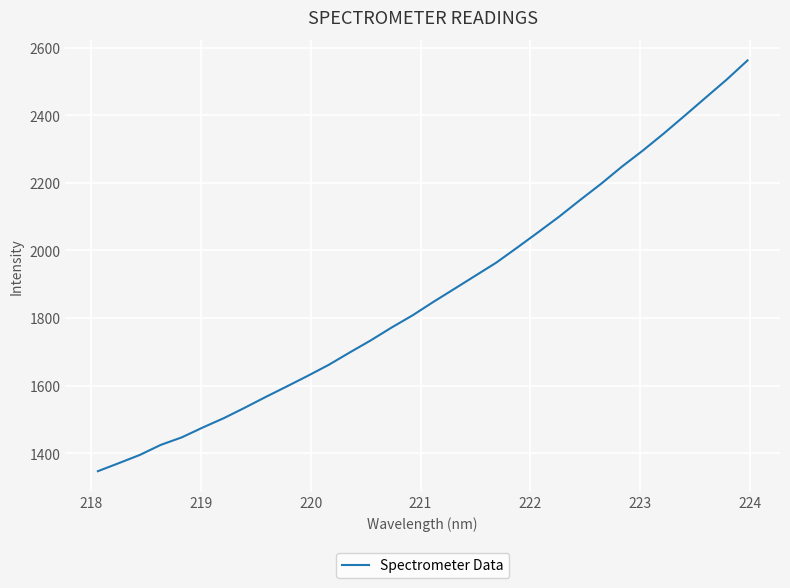

What is the greatest value displayed?

2562.1